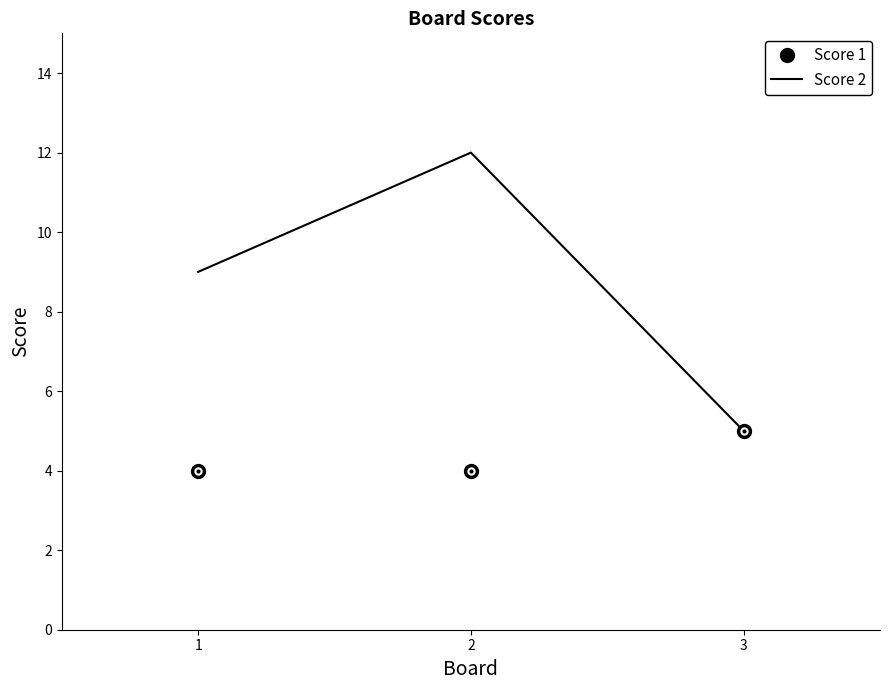

Reading left to right, transcribe all the data shown in this chart.

Score 2: 1=9	2=12	3=5
Score 1: 1=4	2=4	3=5